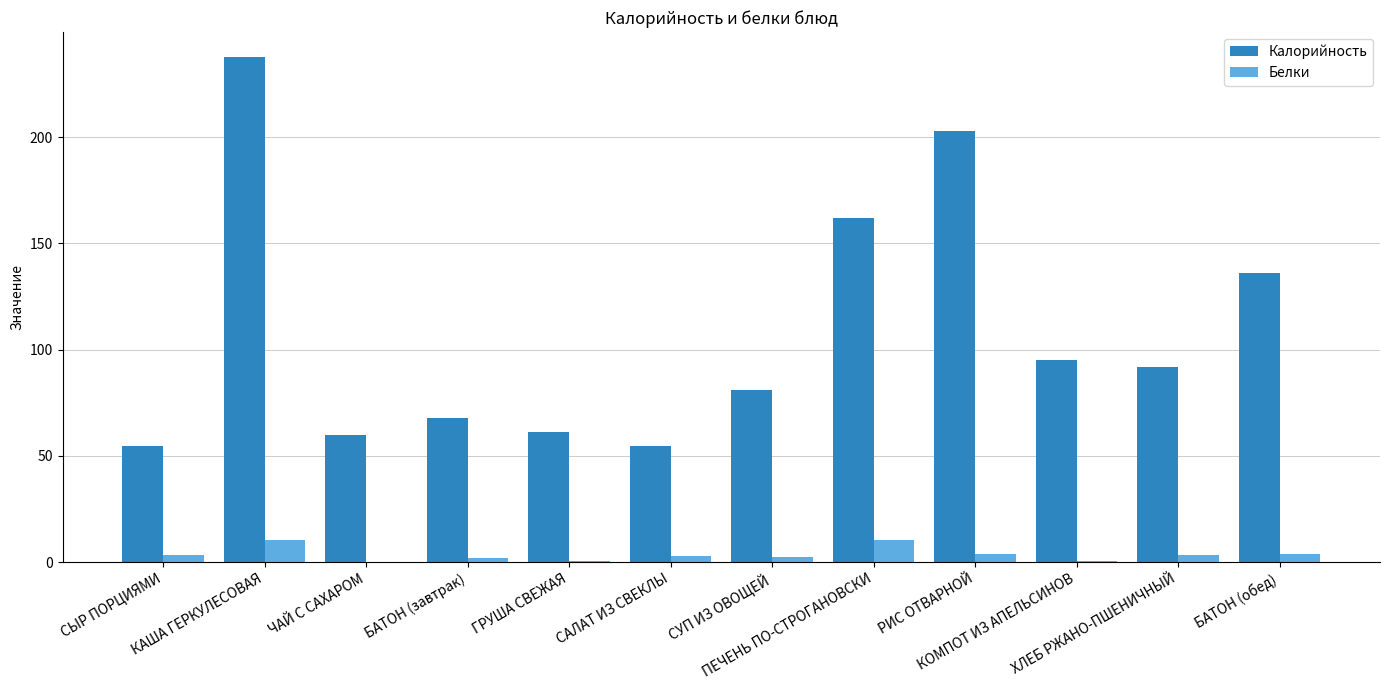

What are all the series names shown in the legend?

Калорийность, Белки